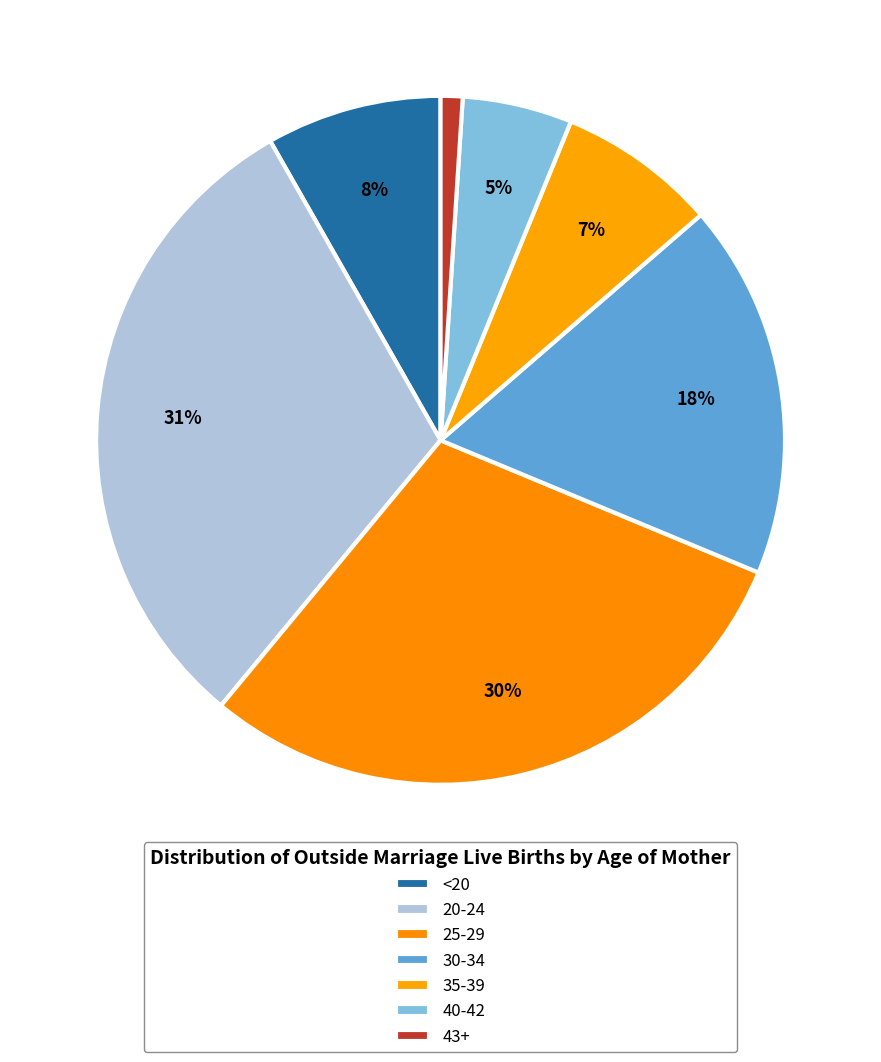

Approximately how many times larger is the value at 25-29 compared to 40-42?

5.8